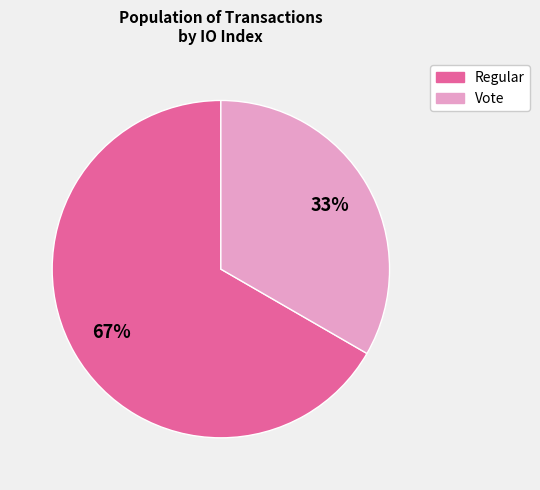

To the nearest percent, what is the combined percentage of Vote and Regular?

100%